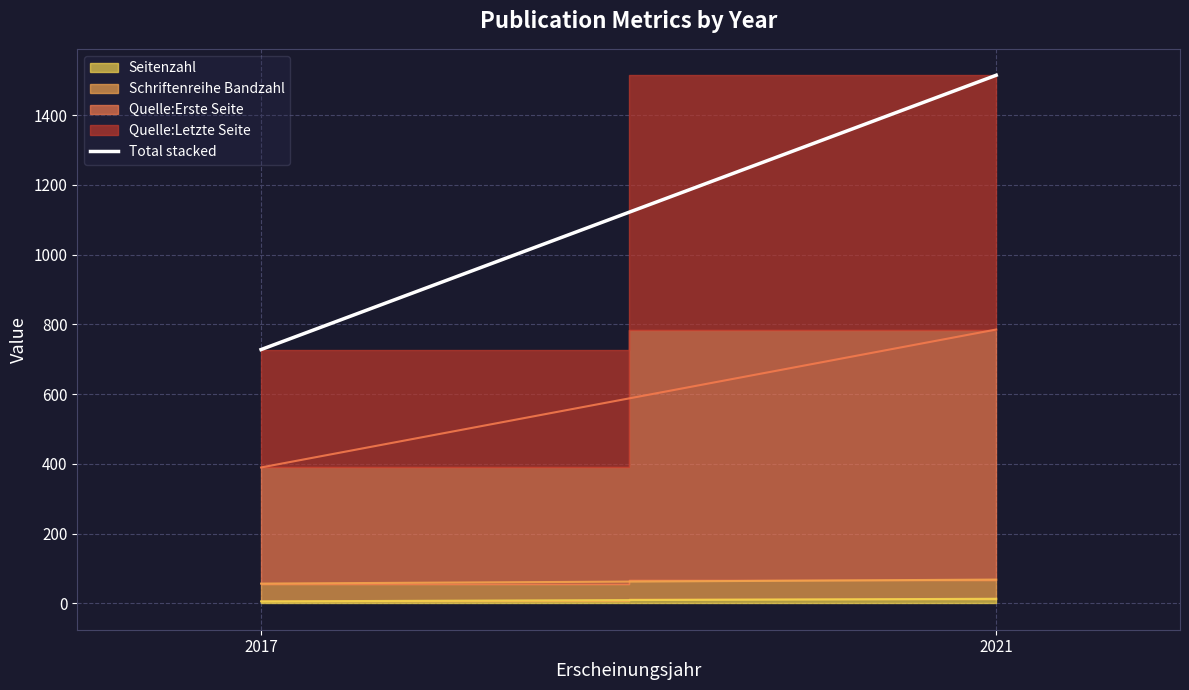

What is the maximum value shown in the chart?

1514.0